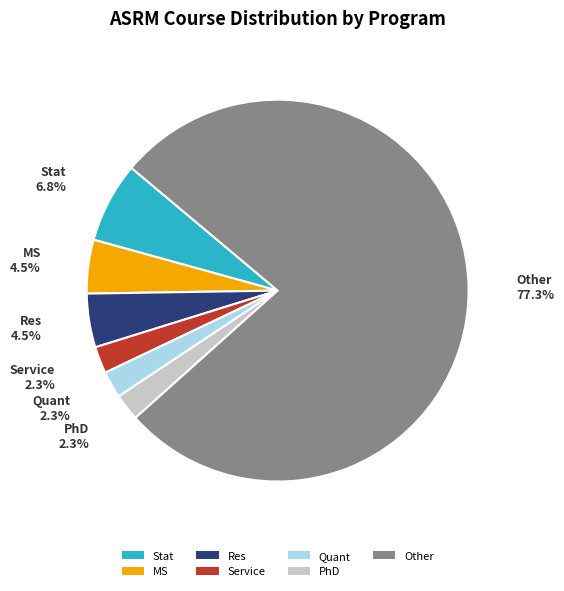

Which category has the biggest portion of the pie?

Other